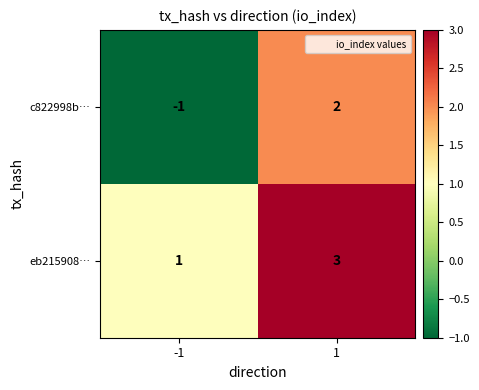

What is the approximate value of eb215908… at 1?

3